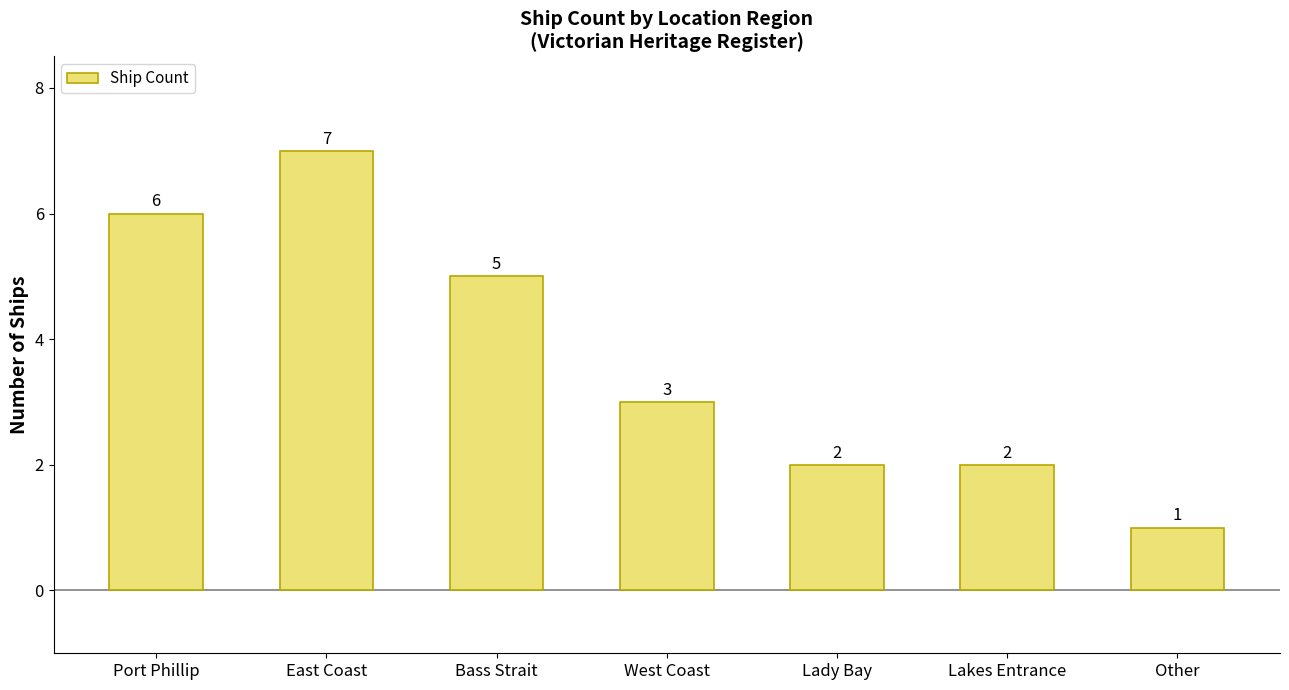

What is the difference between the maximum and minimum values?

6